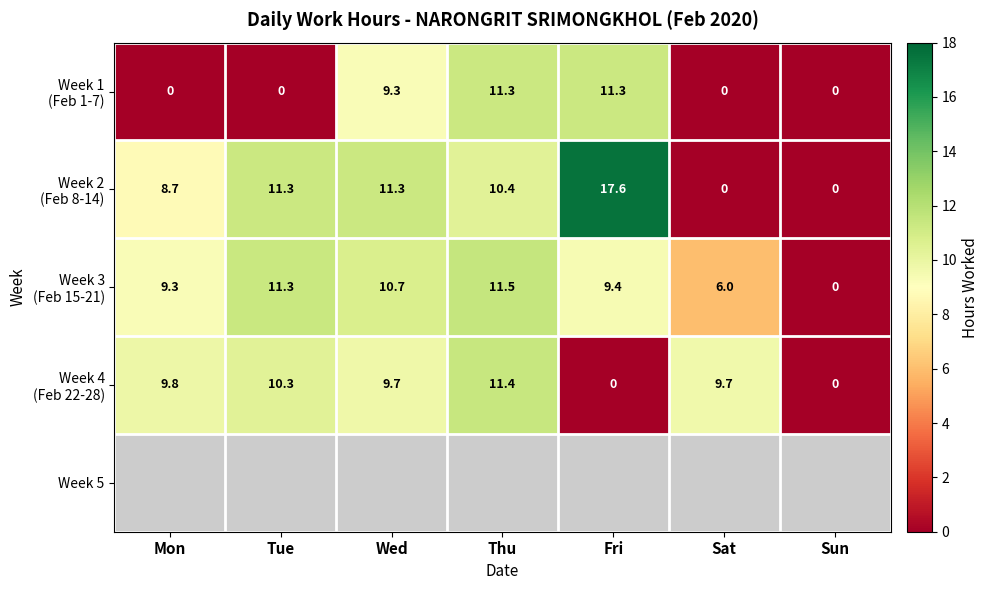

What is the highest value of the Week 3 (Feb 15-21) series?

11.5